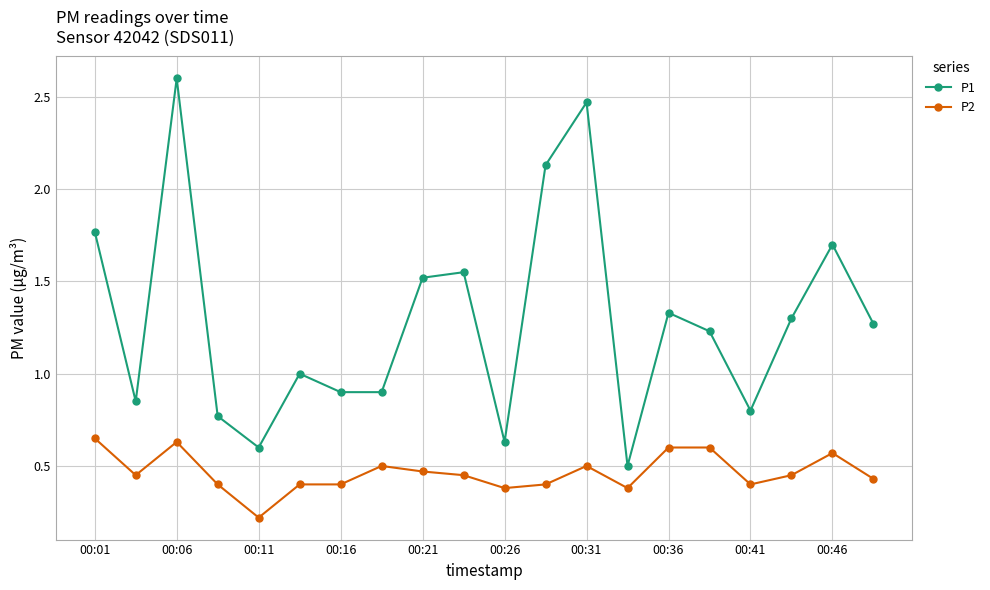

True or false: P2 and P1 intersect in this chart.

False